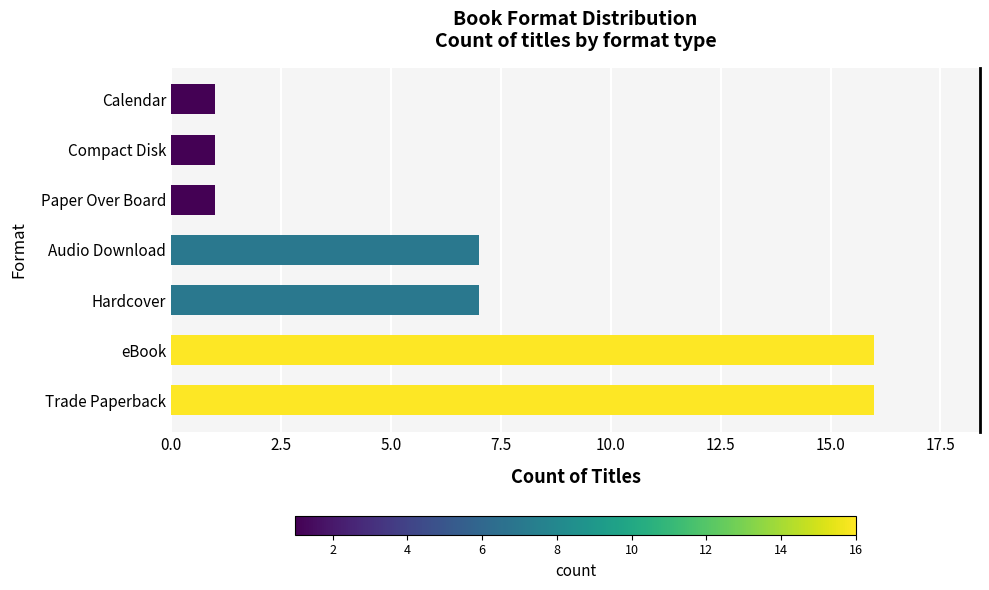

Reading bottom to top, what are all the values shown in this chart?

Trade Paperback=16	eBook=16	Hardcover=7	Audio Download=7	Paper Over Board=1	Compact Disk=1	Calendar=1